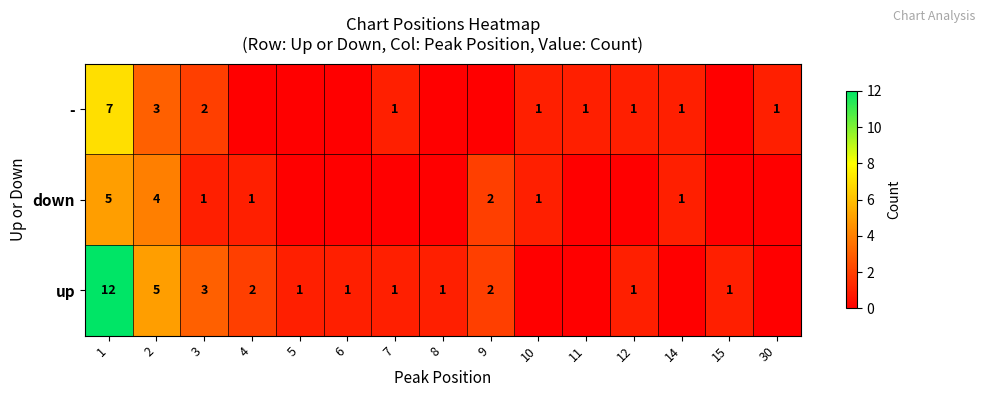

Count the number of data series in this chart.

3